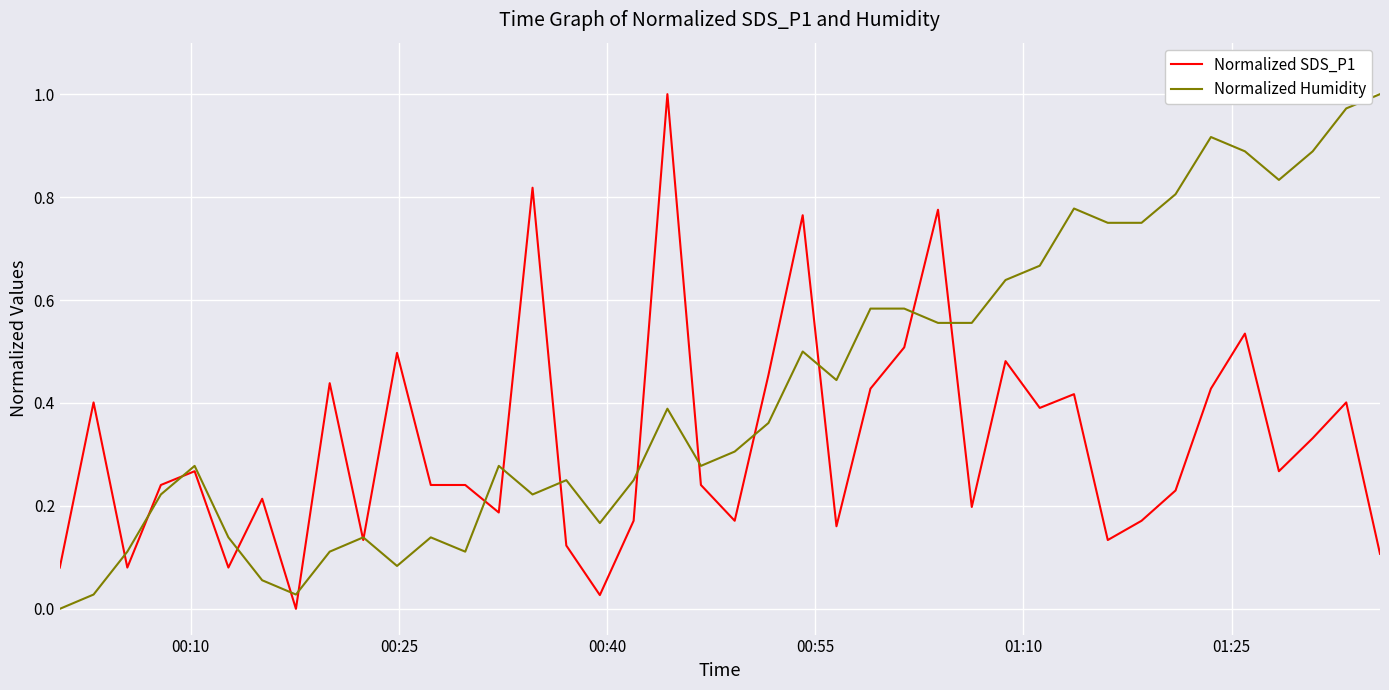

Rank the series by their average value, from highest to lowest.

Normalized Humidity, Normalized SDS_P1